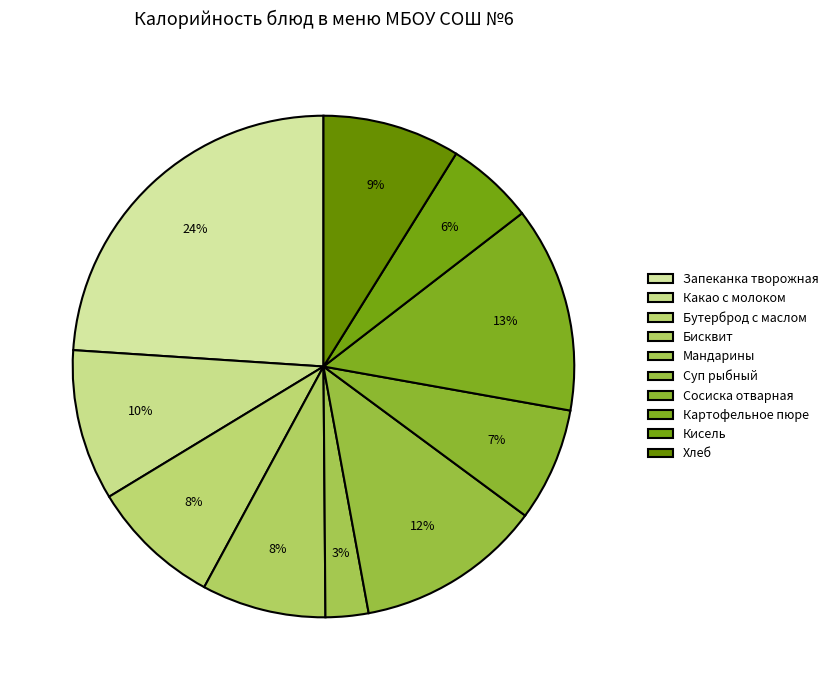

To the nearest percent, what is the difference between the Суп рыбный and Запеканка творожная slice percentages?

12%